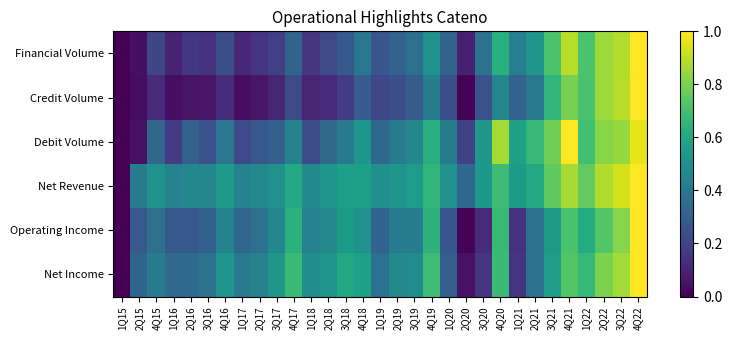

Rank the series by their maximum value, from highest to lowest.

Financial Volume, Credit Volume, Debit Volume, Net Revenue, Operating Income, Net Income